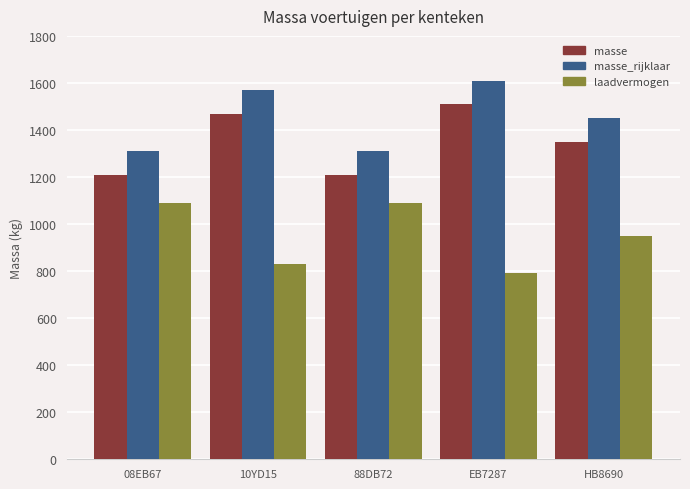

Count the masse_rijklaar values in the range 1310 to 1570.

4